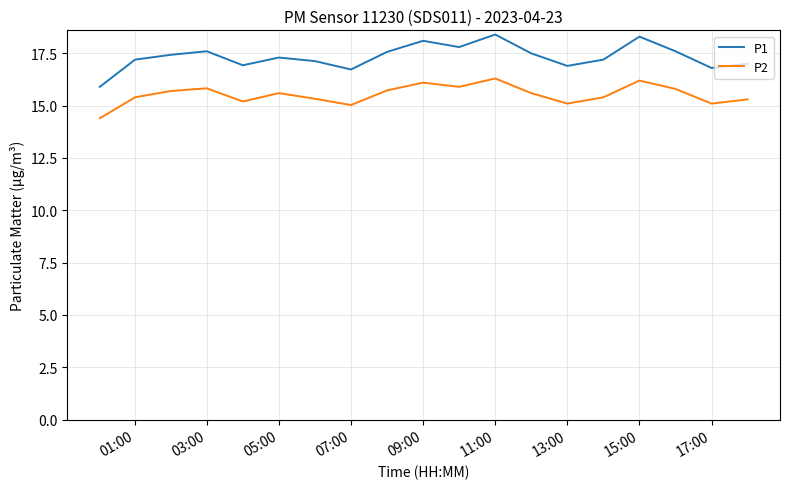

What is the highest value of the P1 series?

18.4